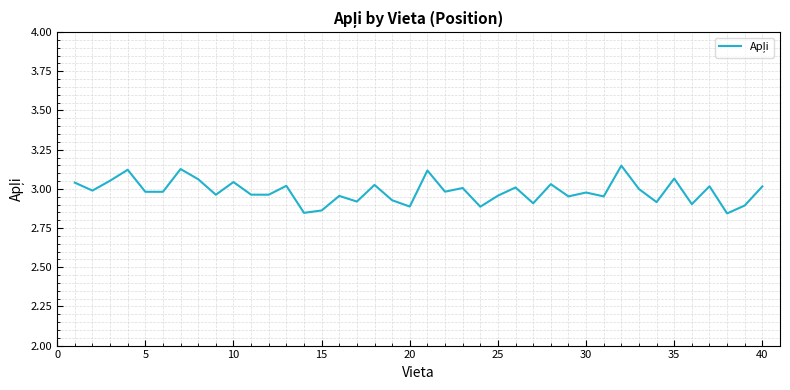

What is the difference between the maximum and minimum values?

0.3